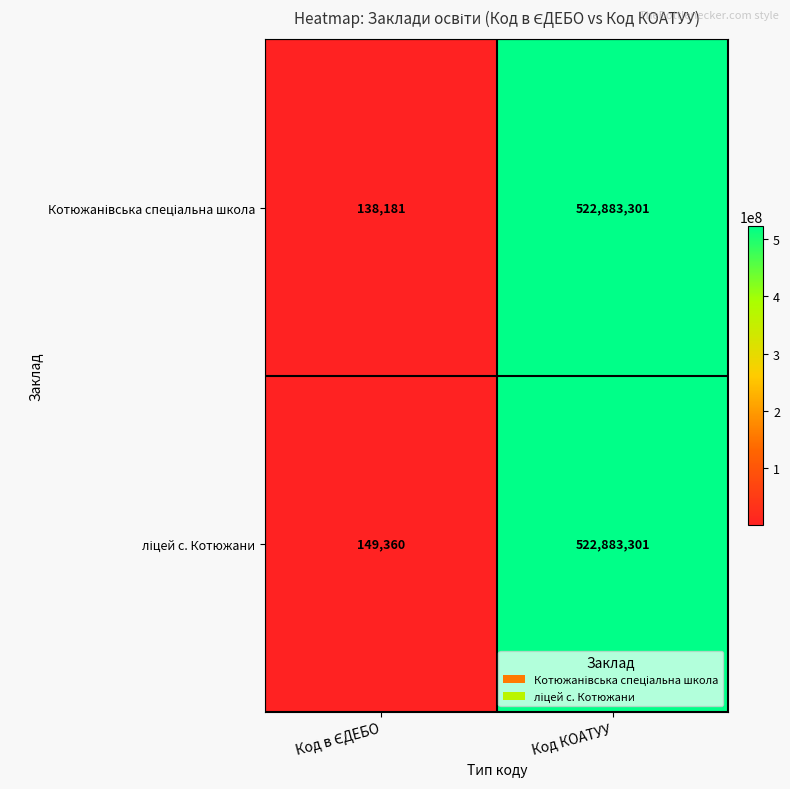

At how many categories does at least one series exceed 47208195?

1